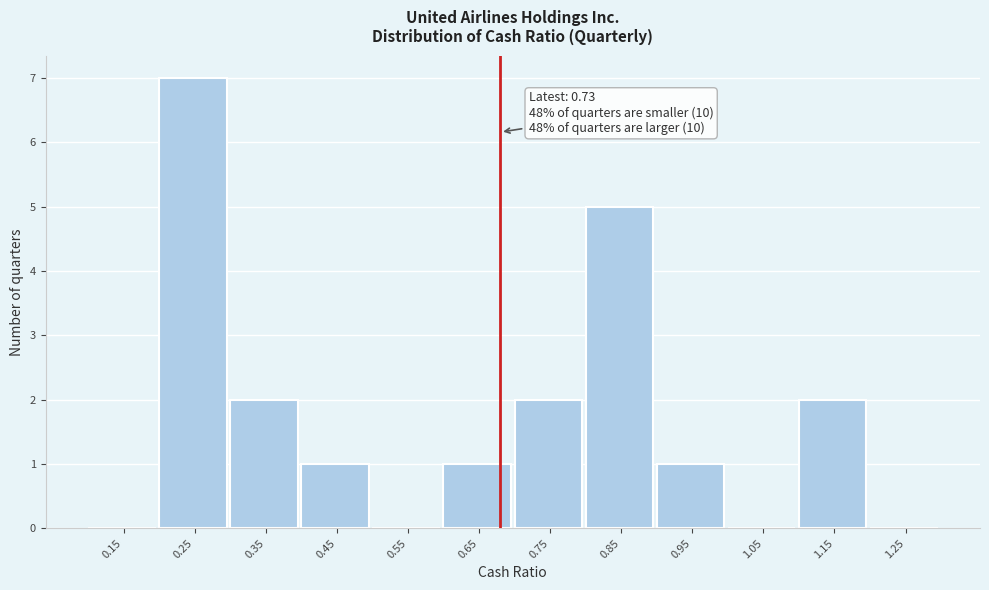

Reading left to right, transcribe all the data shown in this chart.

0.15=0	0.25=7	0.35=2	0.45=1	0.55=0	0.65=1	0.75=2	0.85=5	0.95=1	1.05=0	1.15=2	1.25=0